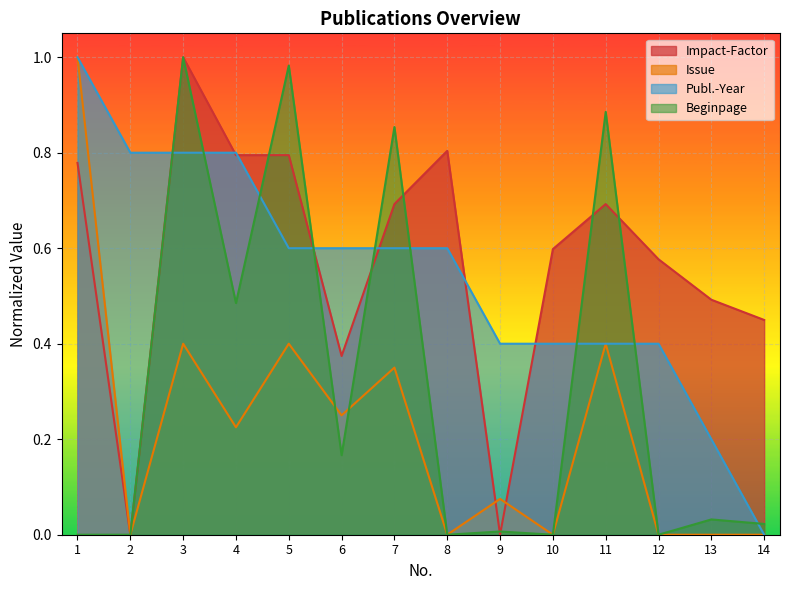

Which series has the largest total across all categories?

Impact-Factor